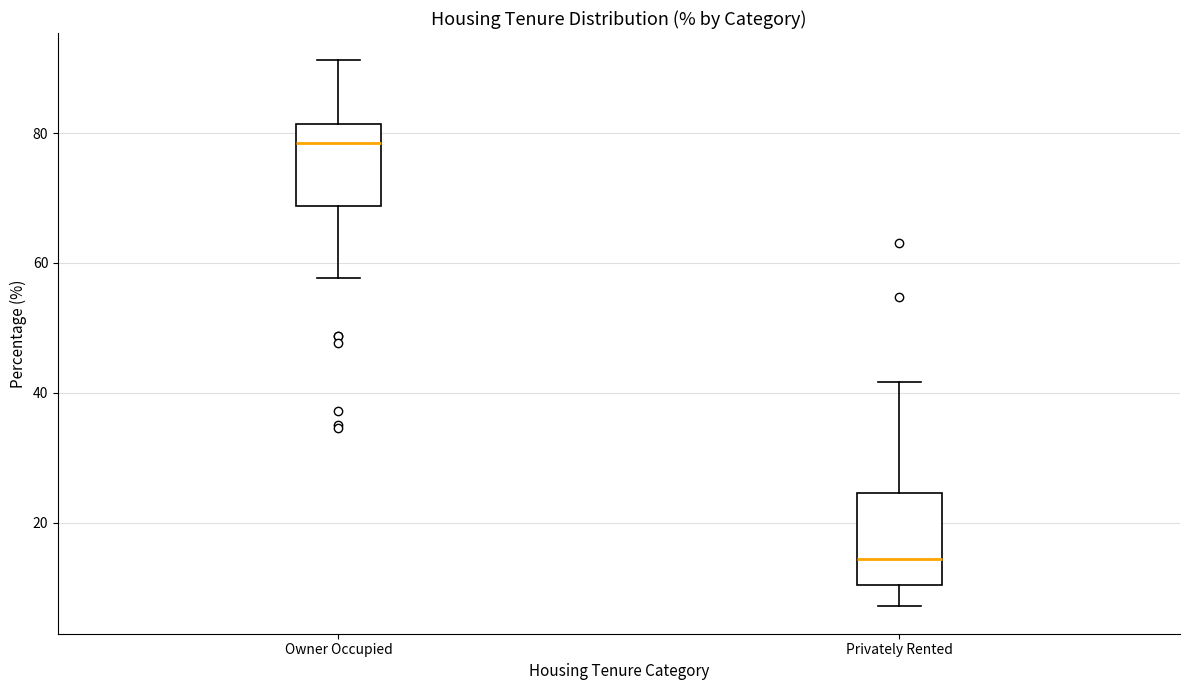

Reading left to right, transcribe this box plot: for each box, give where its median line is, the range the box spans, and where its two whiskers end, as read against the y-axis. The values are not printed on the chart, so give them approximately, as read against the axis.

Owner Occupied: median 78, box 68 to 82, whiskers 58 to 92
Privately Rented: median 14, box 10 to 24, whiskers 8 to 42